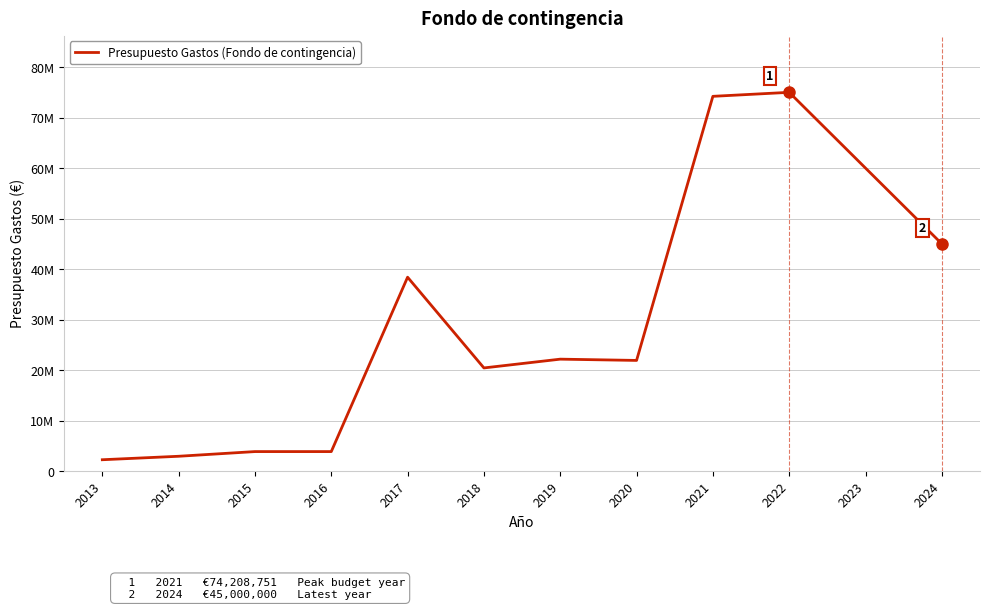

Does the chart have visible grid lines?

Yes